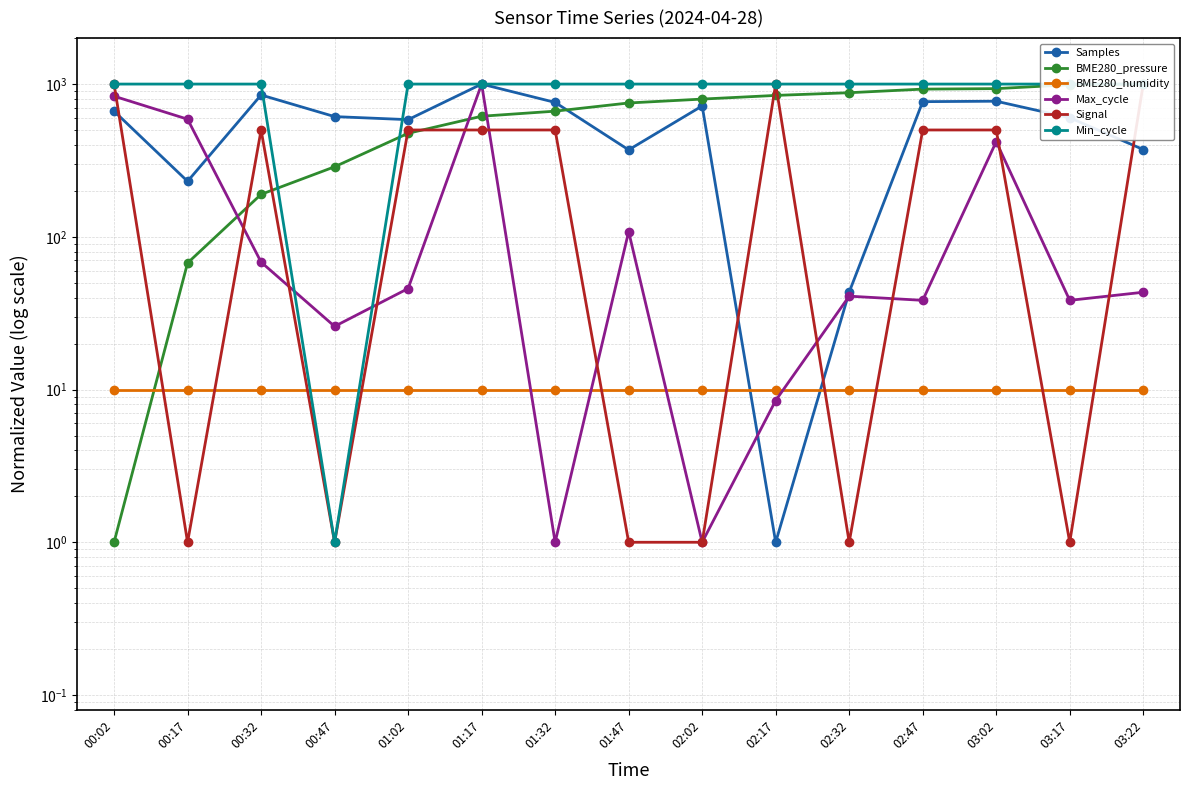

What is the label of the 12th point from the left?

02:47